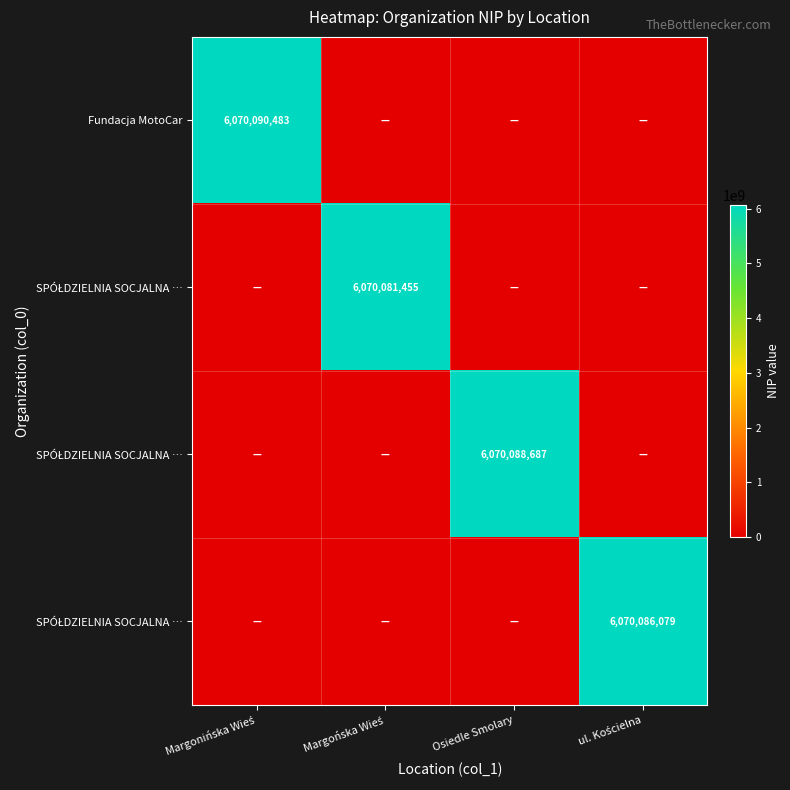

What is the spread (max minus min) of values at Margonińska Wieś?

6070090483